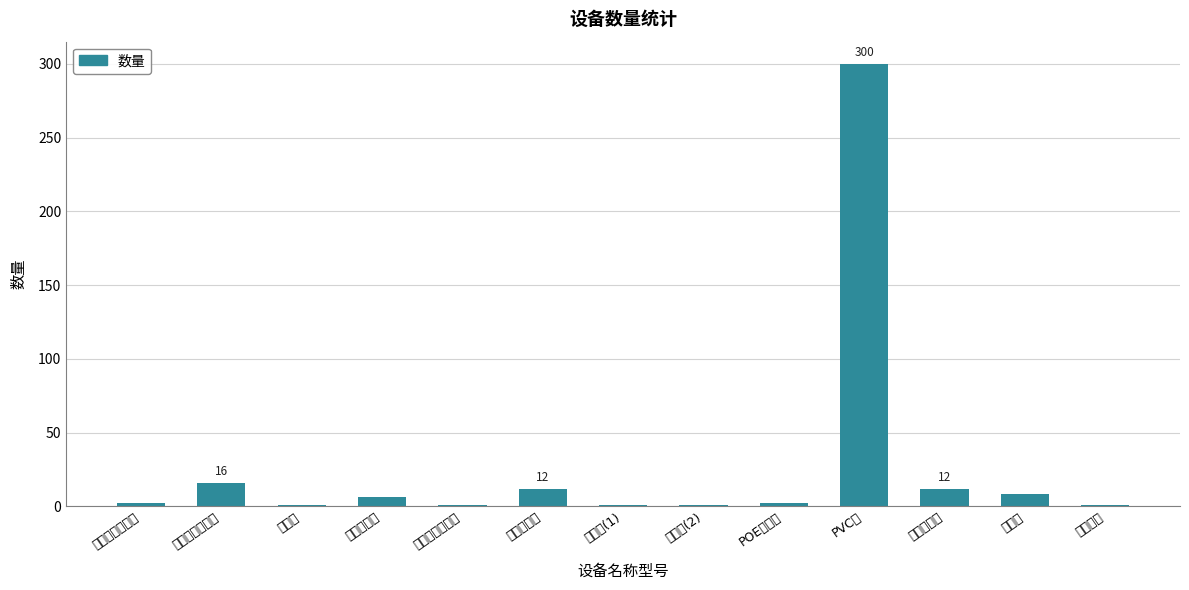

Reading left to right, list all the values displayed in this chart.

摄像头（球机）=2	摄像头（枪机）=16	录像机=1	电源插线板=6	监控专用防水箱=1	摄像机电源=12	显示器(1)=1	显示器(2)=1	POE交换机=2	PVC管=300	摄像机支架=12	综合线=8	监控立杆=1